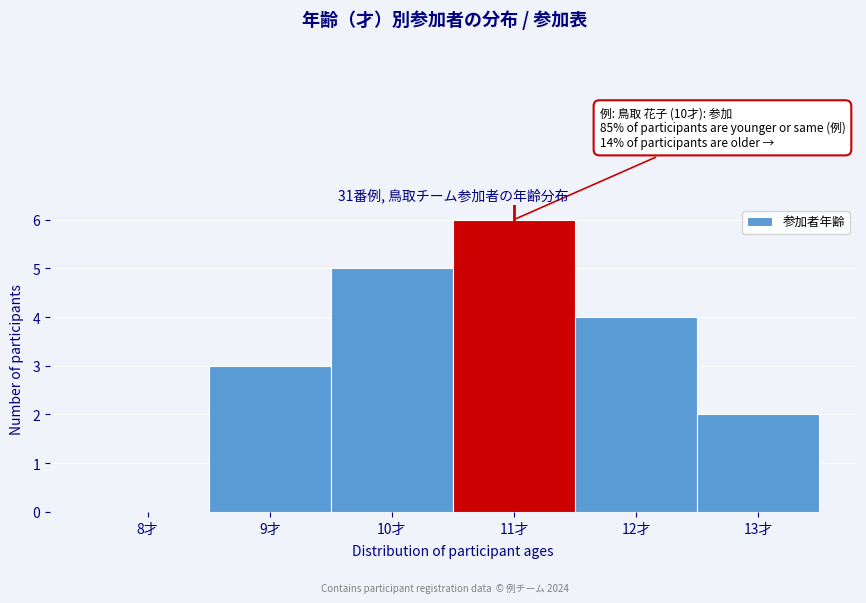

Reading left to right, what are all the values shown in this chart?

8才=0	9才=3	10才=5	11才=6	12才=4	13才=2